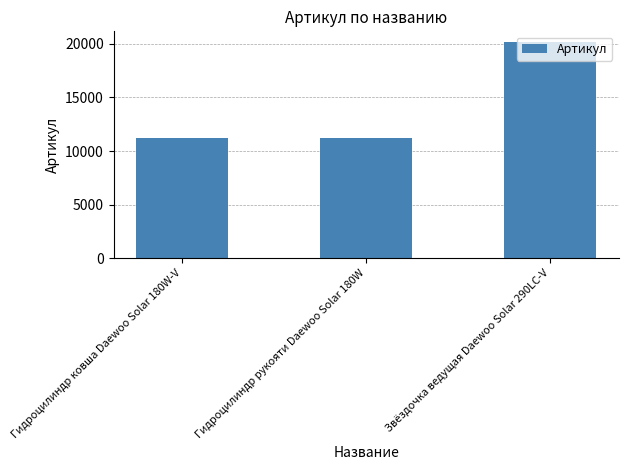

True or false: the data shows 34613 at Звёздочка ведущая Daewoo Solar 290LC-V.

False